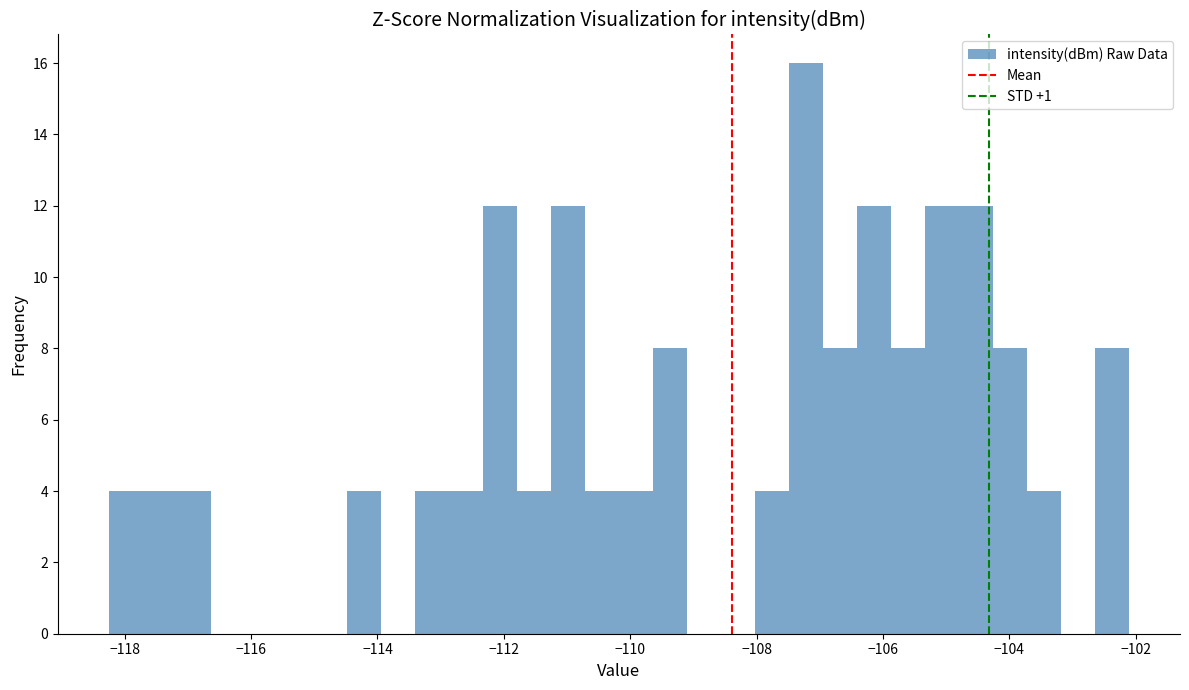

Read against the x-axis, roughly where is the centre of the tallest bar?

-107.2